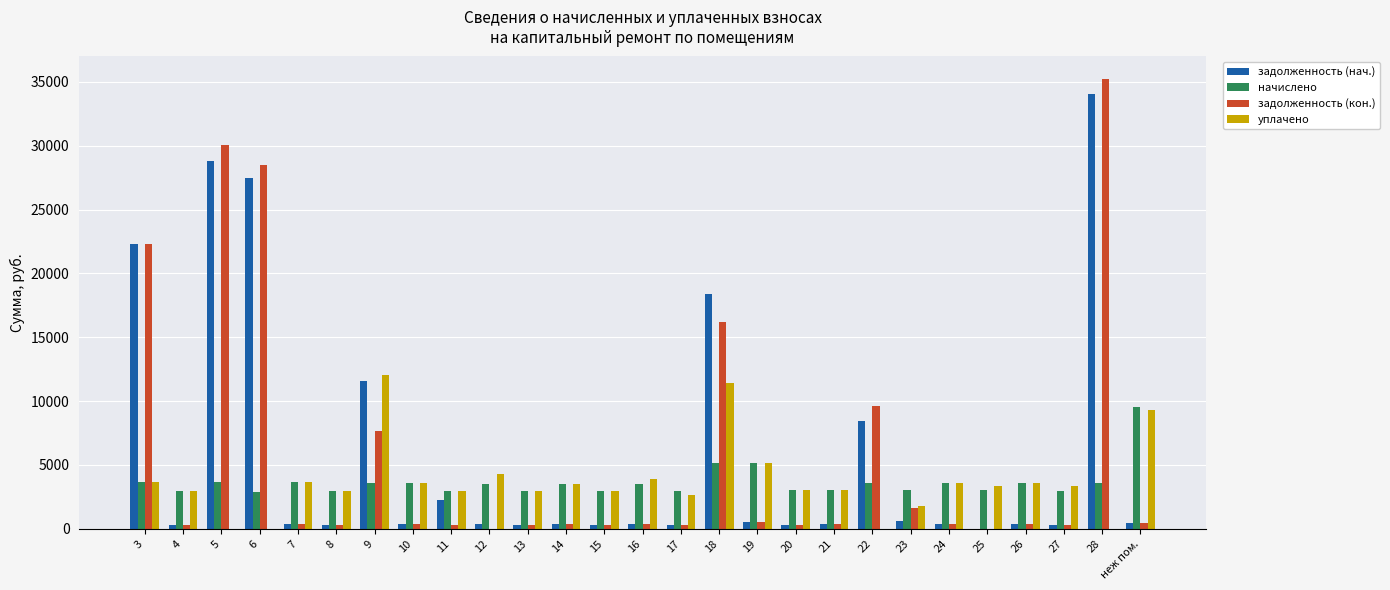

At which label does начислено reach its peak?

неж пом.